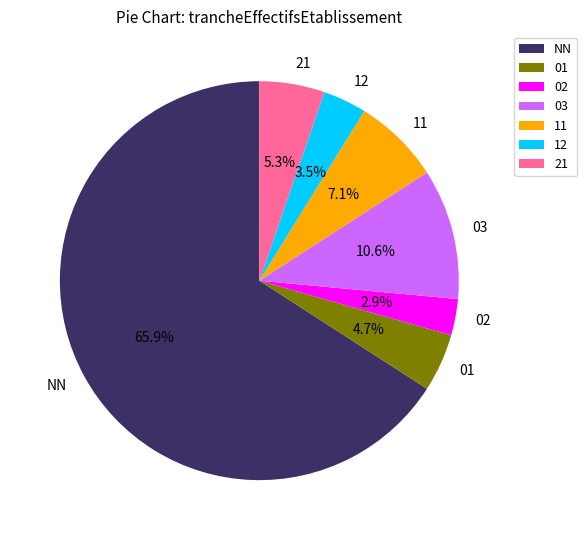

Do 03 and 01 together represent more than half of the pie?

No